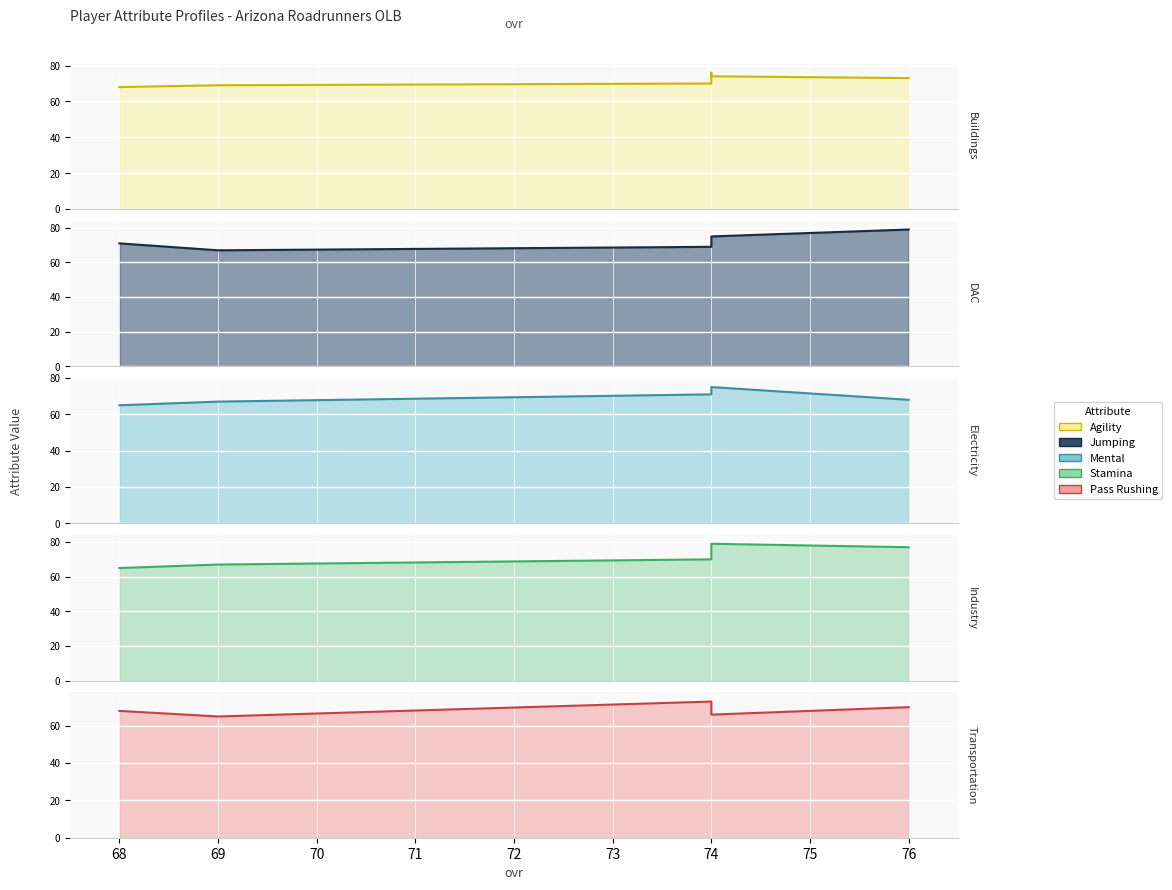

Which series changed the most between 74 and 76?

mental